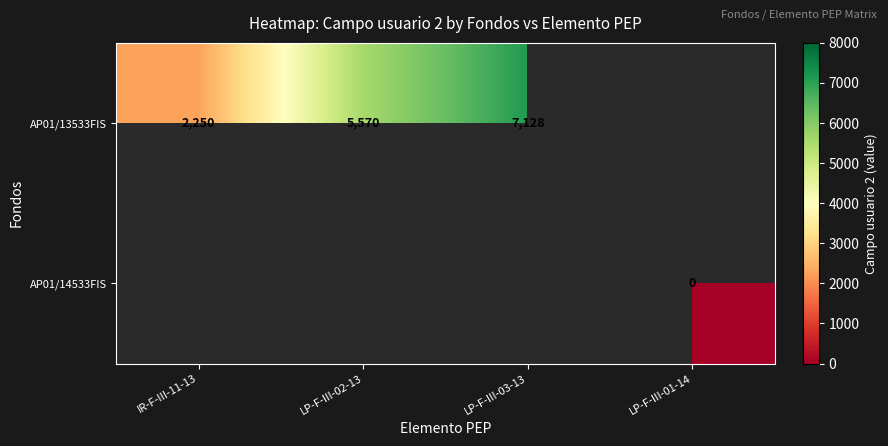

The AP01/13533FIS series shows 3008 at LP-F-III-03-13. True or false?

False